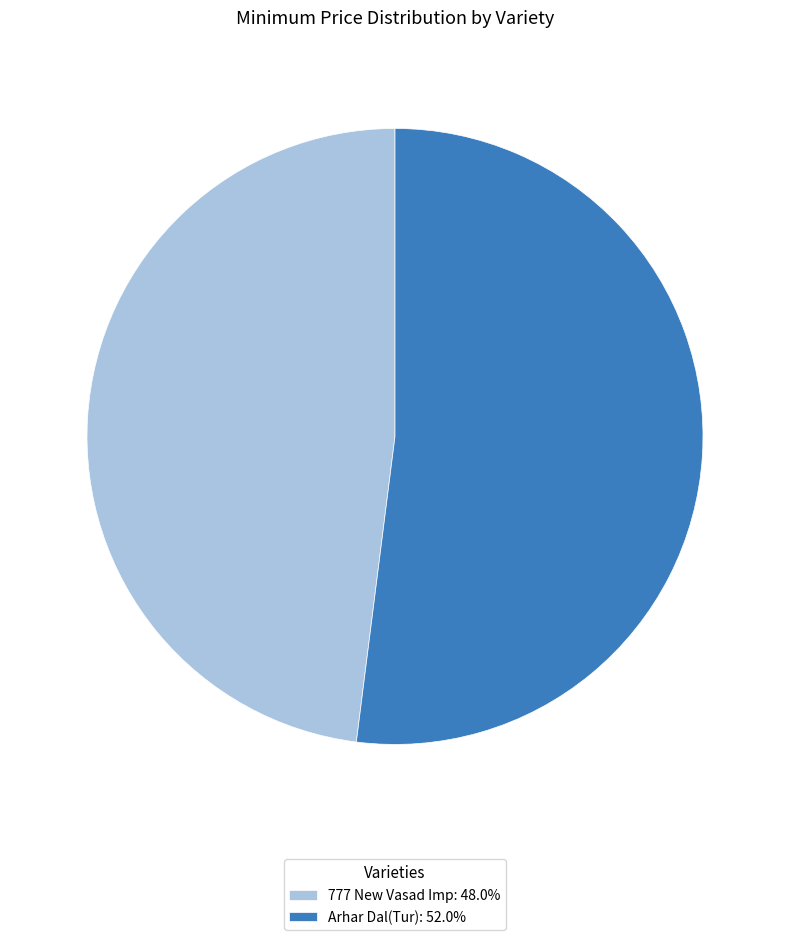

Does any single category account for the majority?

Yes